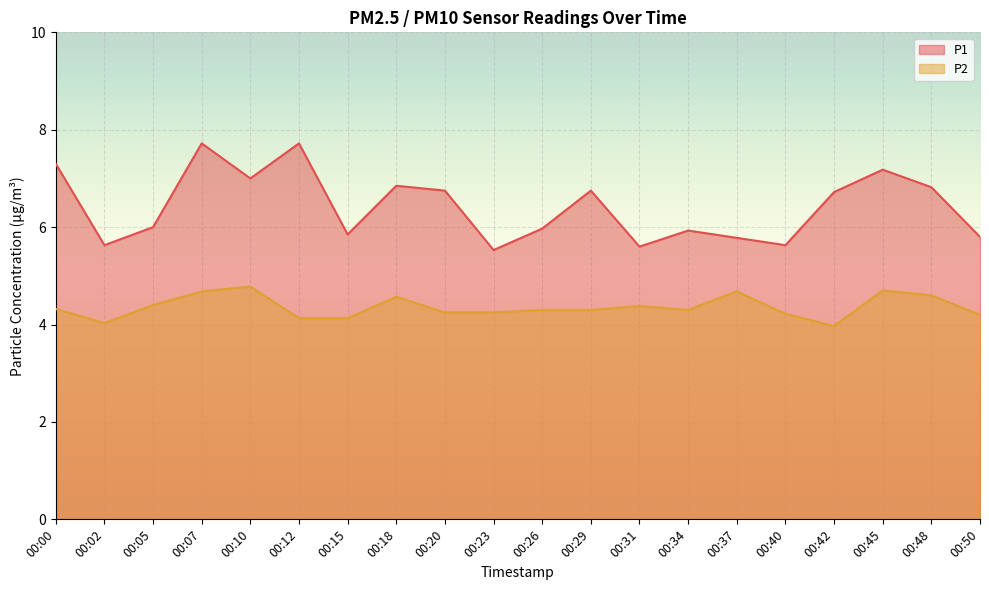

What are all the series names shown in the legend?

P1, P2